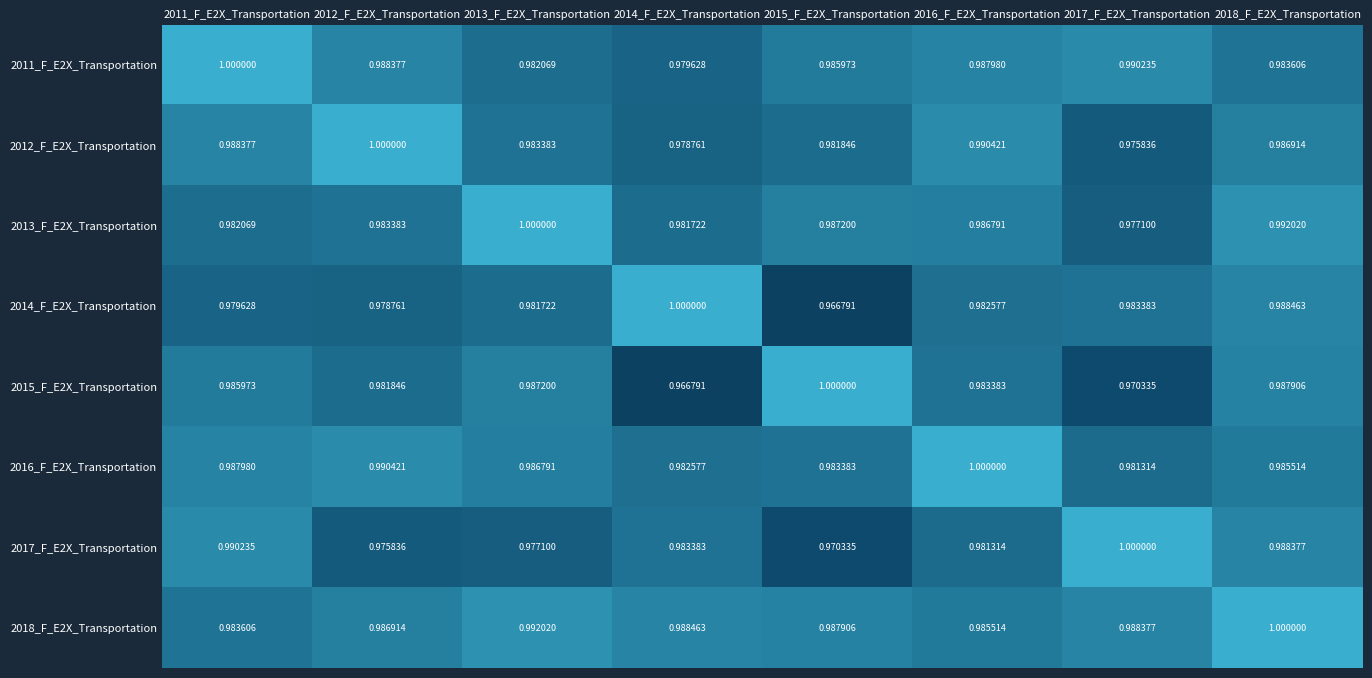

What is the greatest value displayed?

1.0